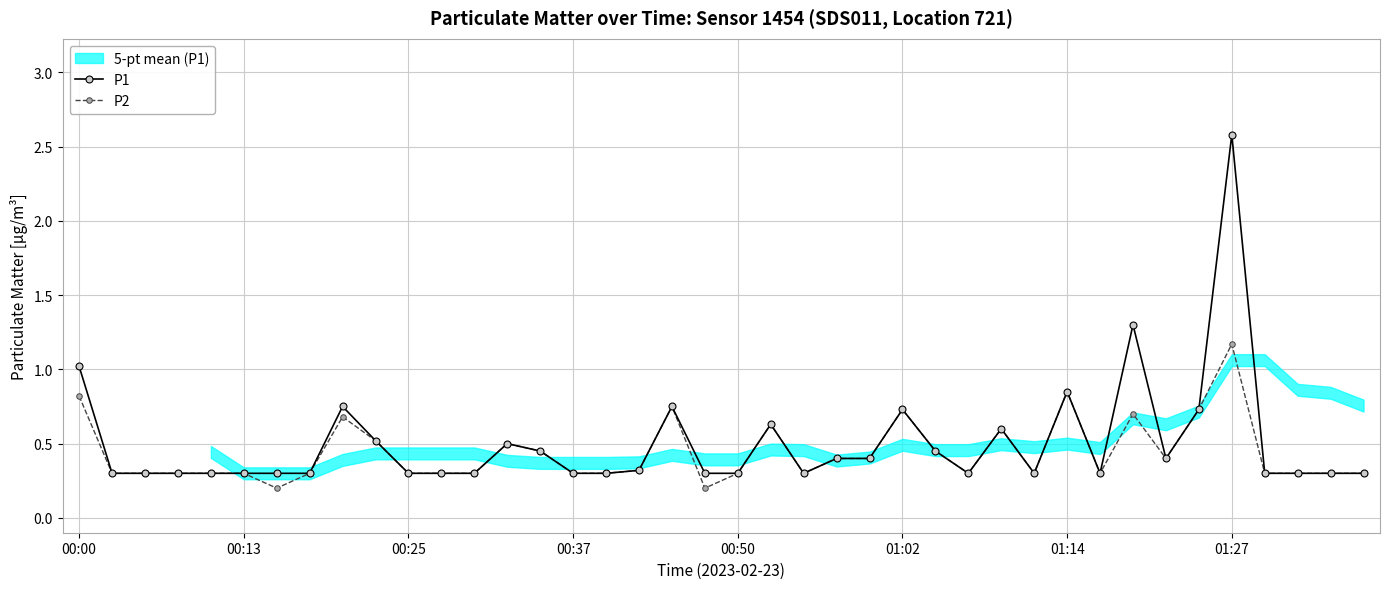

True or false: P1 has a value of 0.3 at 16.

True